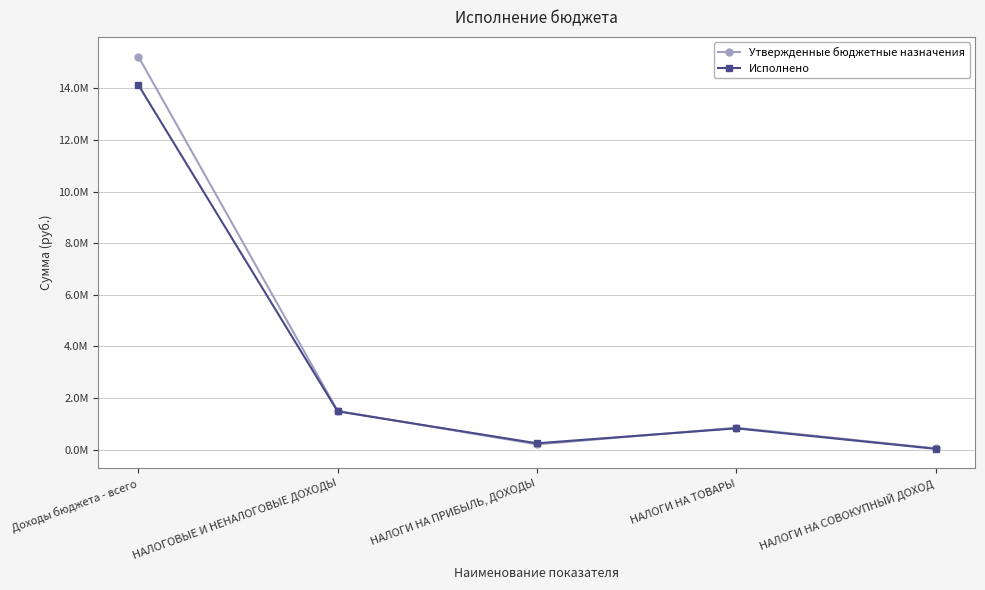

Which series changed the most between Доходы бюджета - всего and НАЛОГИ НА СОВОКУПНЫЙ ДОХОД?

Утвержденные бюджетные назначения